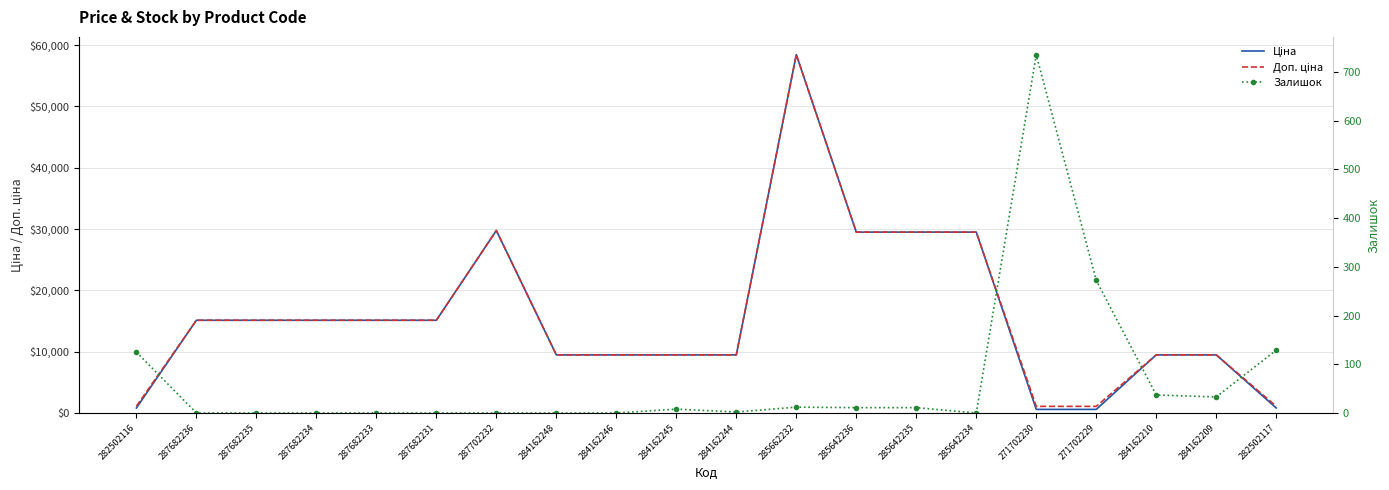

What is the value of the Залишок point at the 20th from the left?

129.0